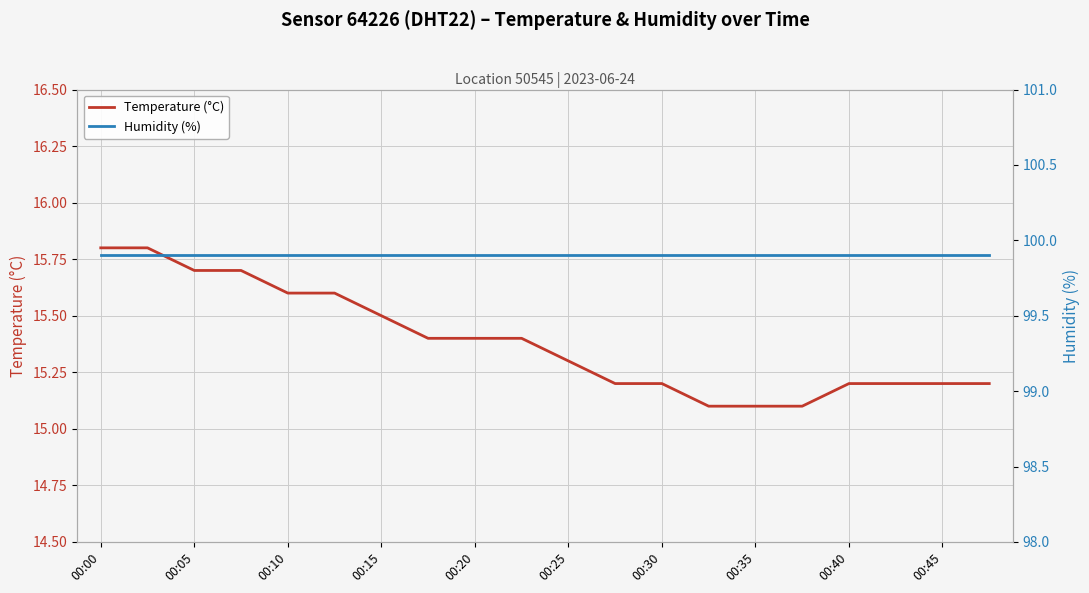

The Temperature (°C) series shows 15.2 at 00:45. True or false?

True